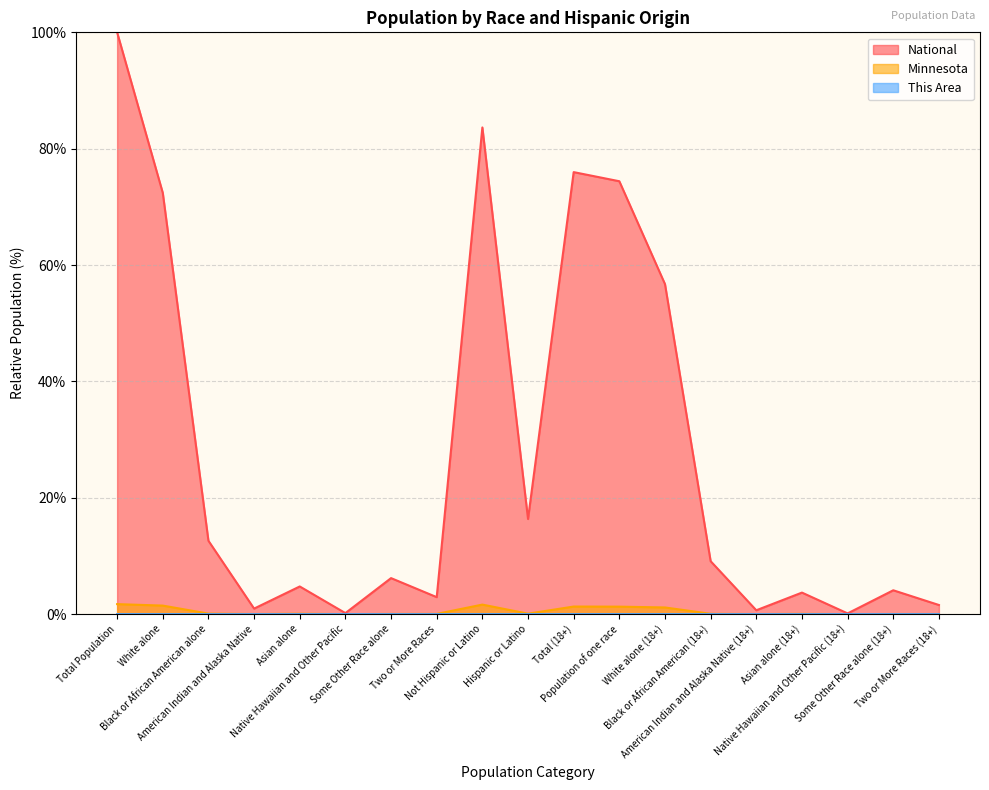

What is the spread (max minus min) of values at Native Hawaiian and Other Pacific (18+)?

0.1